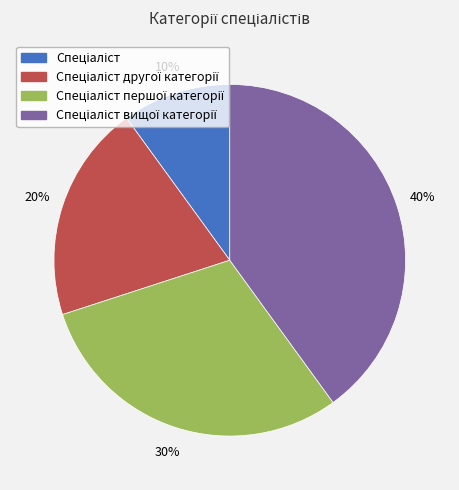

To the nearest percent, what is the difference between the largest and smallest slice percentages?

30%